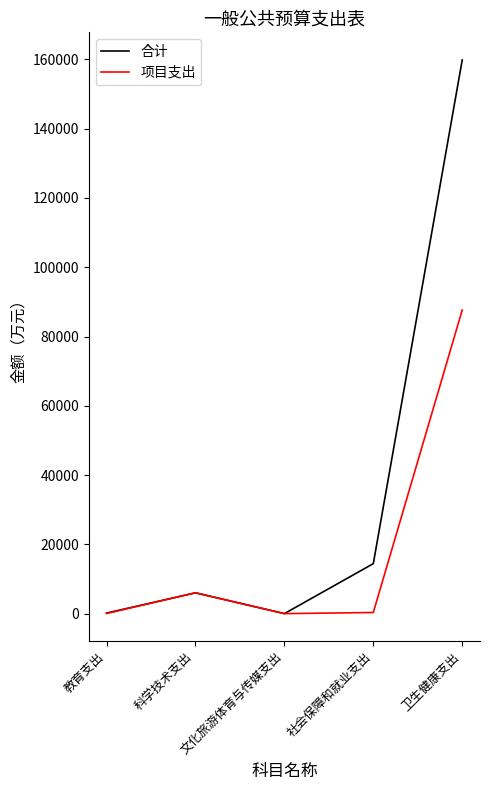

What are all the series names shown in the legend?

合计, 项目支出